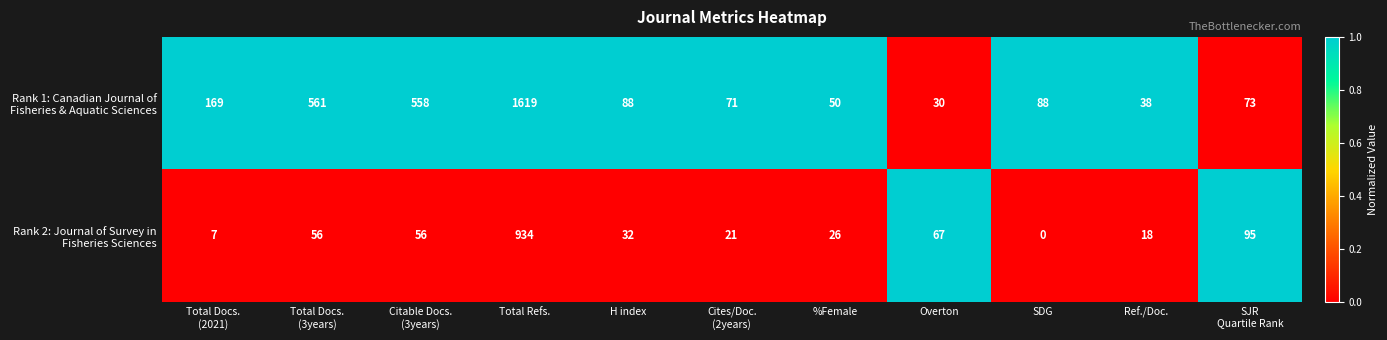

How many data points does each series have?

11